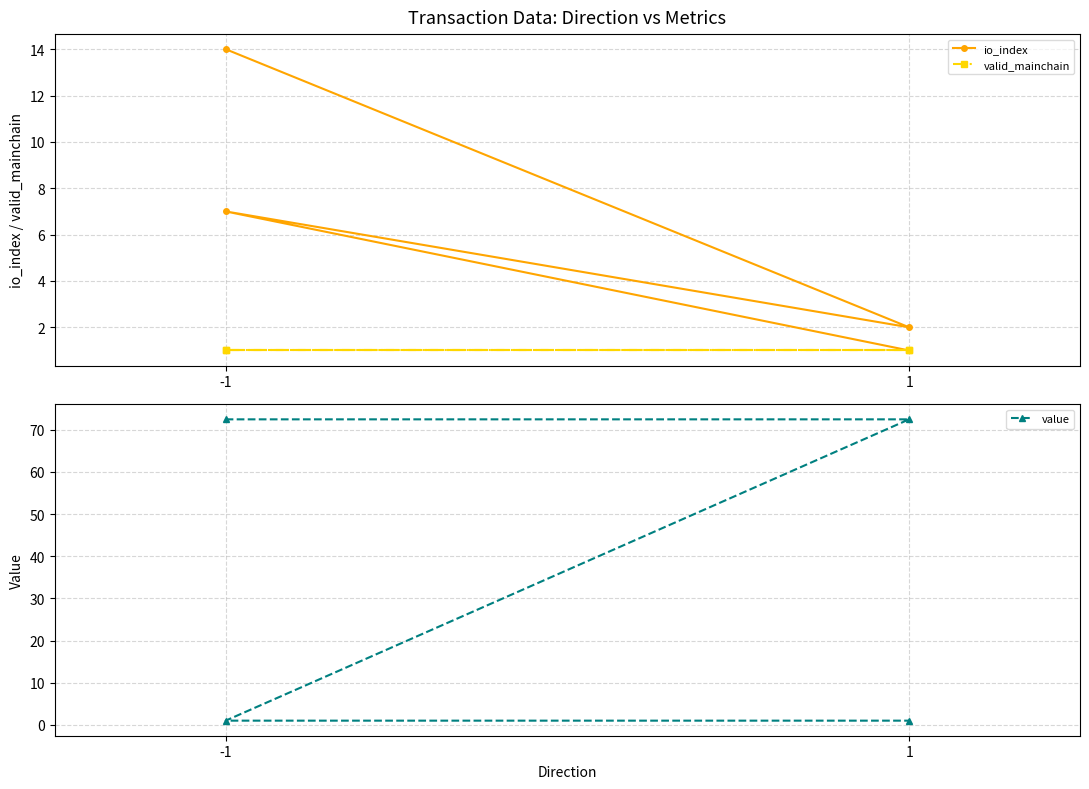

How many values in the value series are below 72?

2